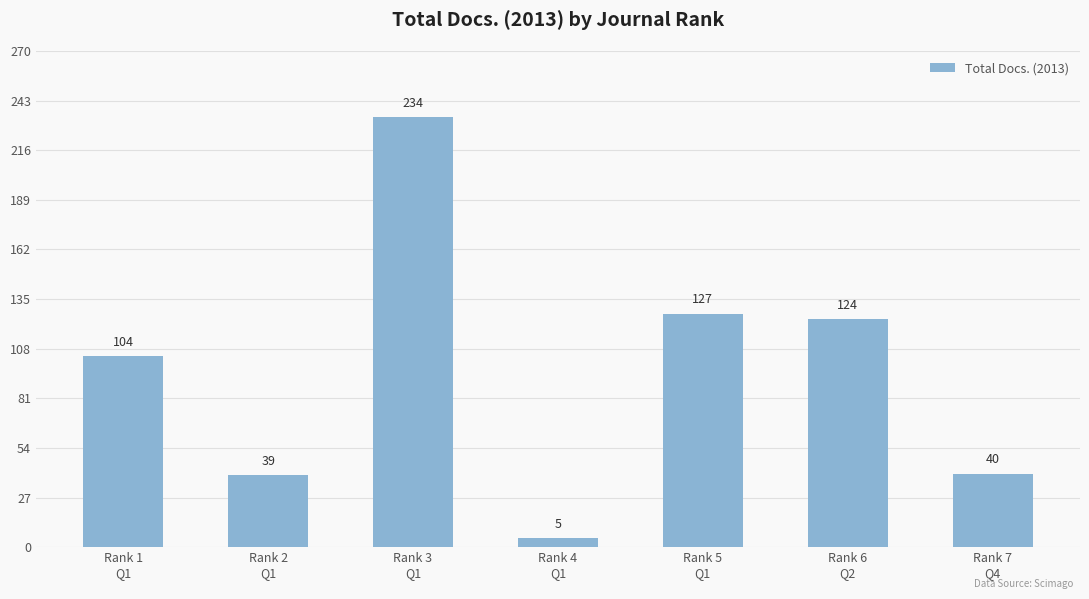

What is the change in value from Rank 1
Q1 to Rank 5
Q1?

+23